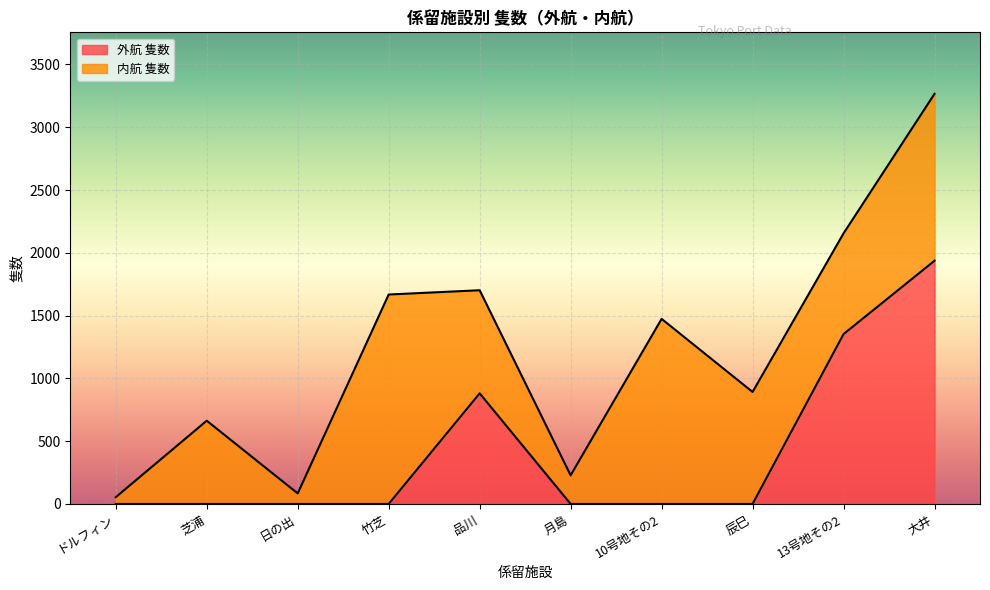

Rank the categories by value from highest to lowest.

大井, 13号地その2, 品川, ドルフィン, 芝浦, 日の出, 竹芝, 月島, 10号地その2, 辰巳